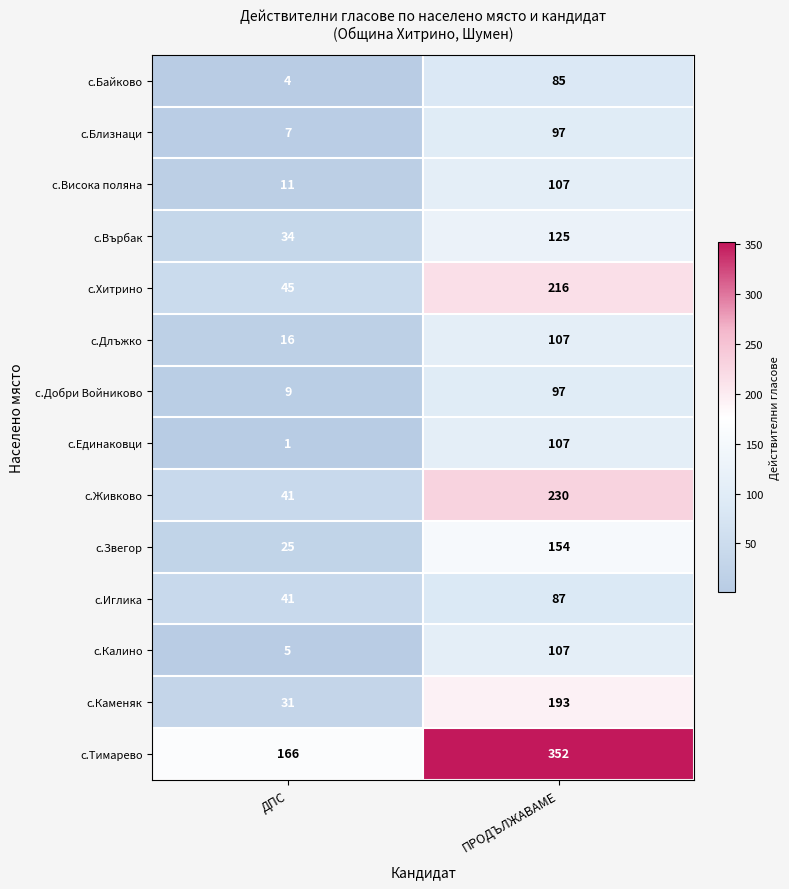

Which series has the largest total across all categories?

с.Тимарево